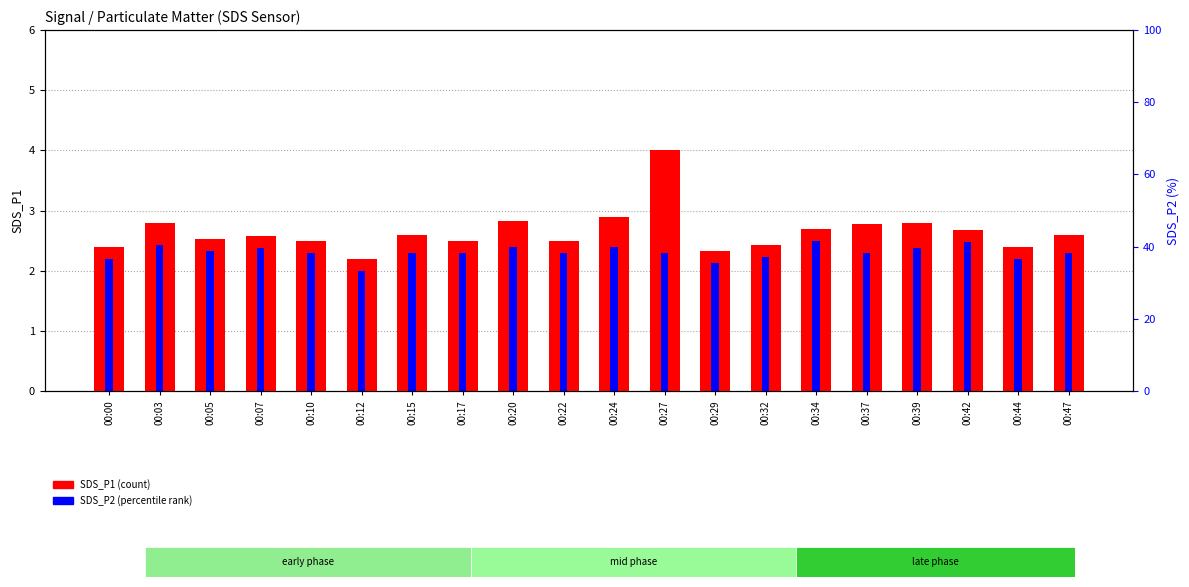

What is the total value across all series at 00:00?

4.6